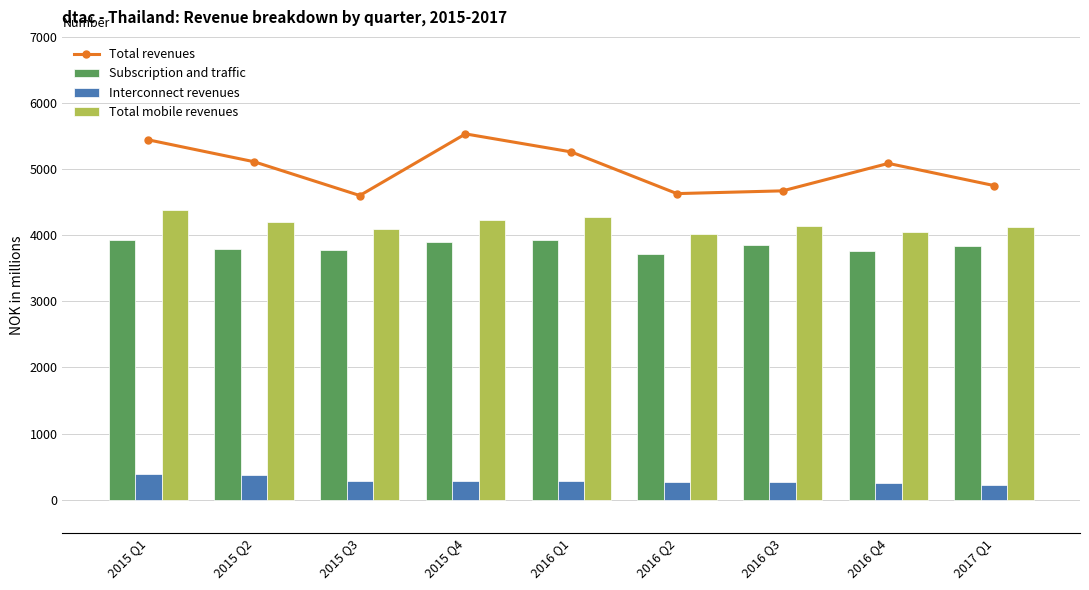

Reading left to right, transcribe all the data shown in this chart.

Total revenues: 2015 Q1=5442.6	2015 Q2=5111.6	2015 Q3=4600.5	2015 Q4=5532.6	2016 Q1=5260.1	2016 Q2=4629.4	2016 Q3=4671.2	2016 Q4=5086.4	2017 Q1=4750.9
Subscription and traffic: 2015 Q1=3925.0	2015 Q2=3784.6	2015 Q3=3775.0	2015 Q4=3889.9	2016 Q1=3922.9	2016 Q2=3710.0	2016 Q3=3848.3	2016 Q4=3755.7	2017 Q1=3839.9
Interconnect revenues: 2015 Q1=387.8	2015 Q2=372.3	2015 Q3=279.7	2015 Q4=287.7	2016 Q1=287.3	2016 Q2=270.8	2016 Q3=268.6	2016 Q4=258.7	2017 Q1=218.4
Total mobile revenues: 2015 Q1=4375.8	2015 Q2=4201.9	2015 Q3=4094.1	2015 Q4=4234.7	2016 Q1=4281.2	2016 Q2=4025.5	2016 Q3=4138.2	2016 Q4=4051.0	2017 Q1=4120.6